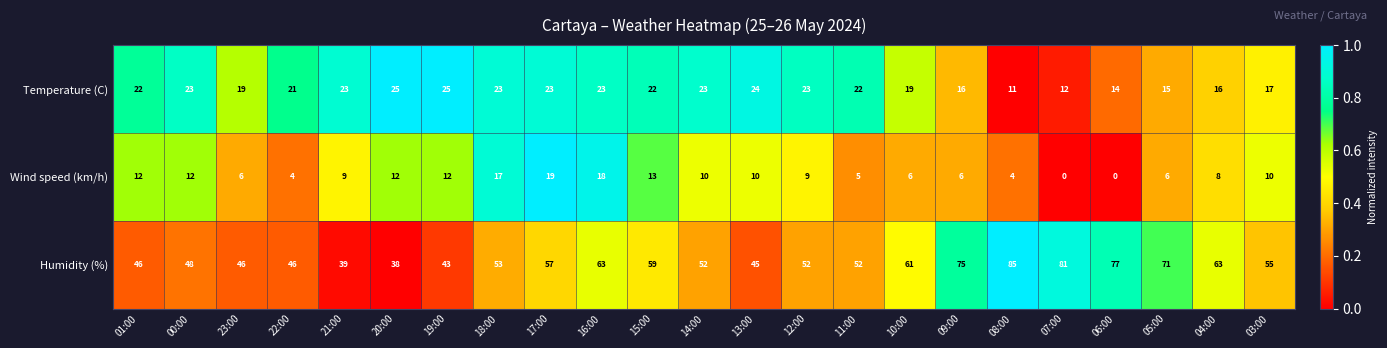

Which series has the largest total across all categories?

Humidity (%)